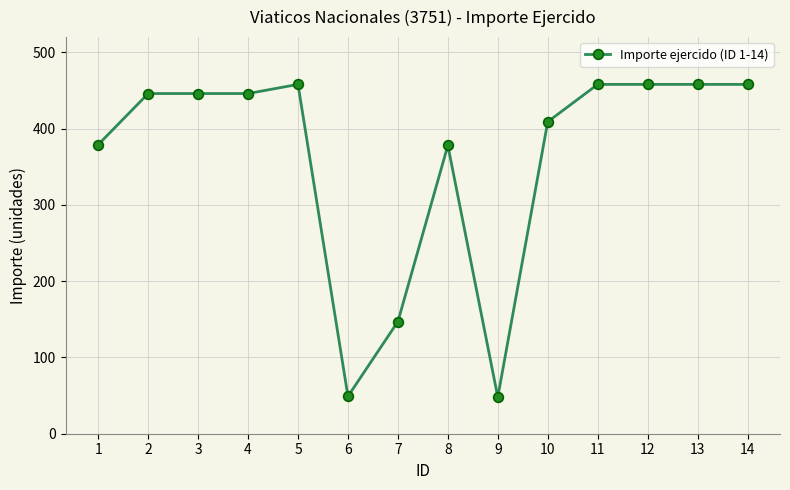

What is the value of the 10th point from the left?

409